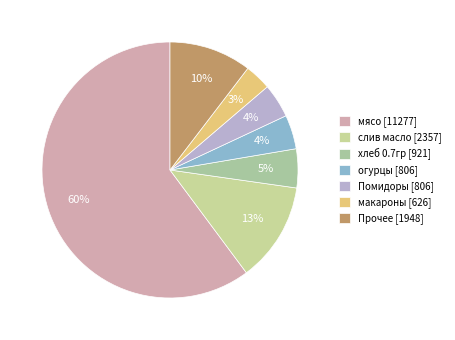

Count the number of slices in the pie.

7